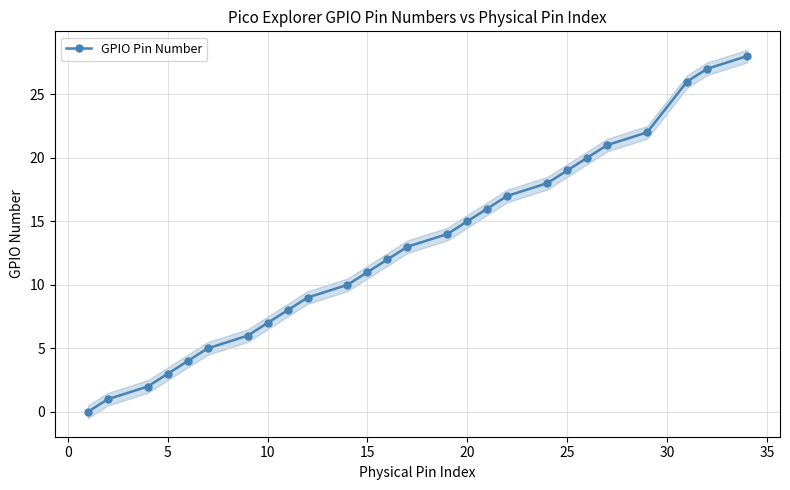

Is this an area chart (filled region under the line)?

No